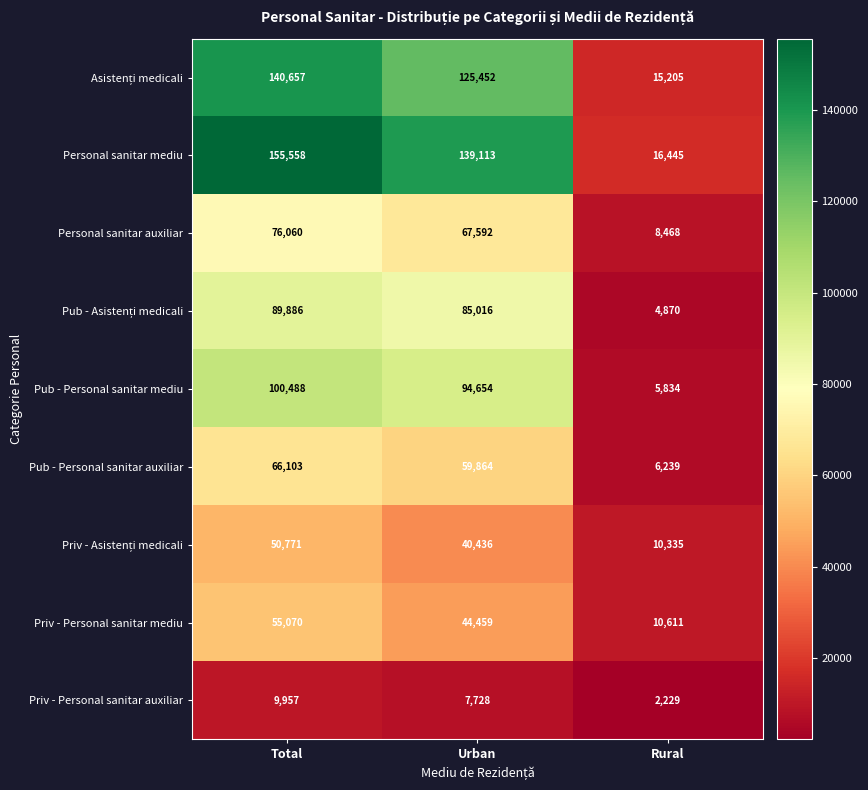

Which series has the largest total across all categories?

Personal sanitar mediu